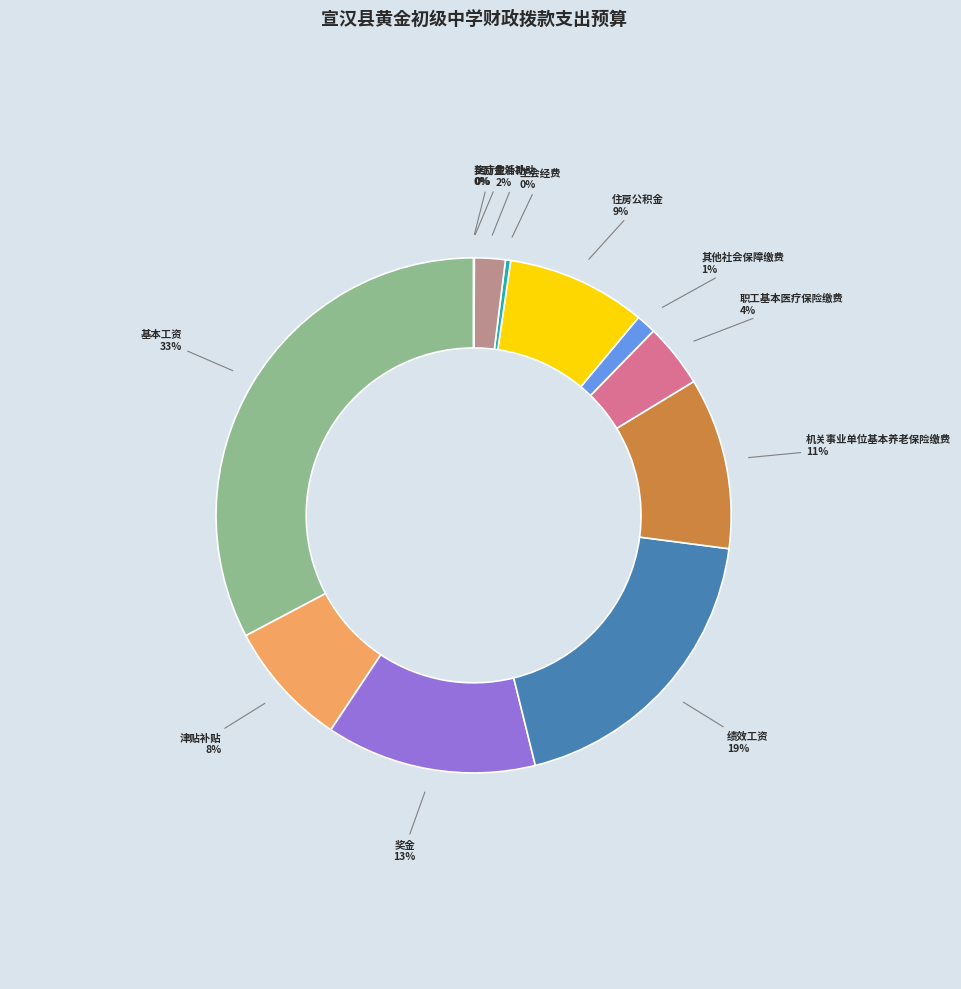

How many segments does this pie chart have?

12